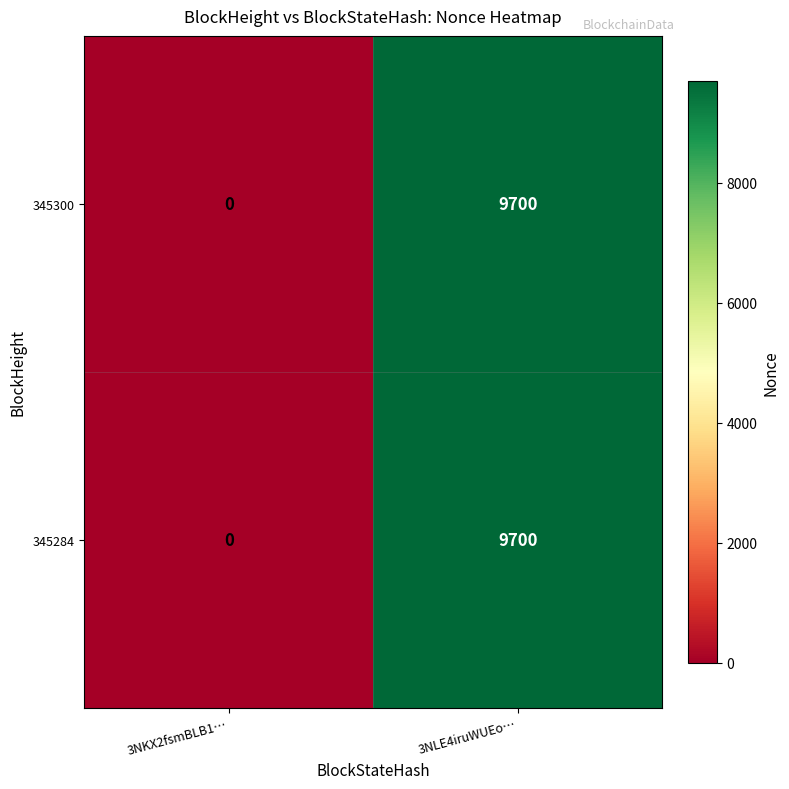

What is the difference between the 345300 values at 3NLE4iruWUEo… and 3NKX2fsmBLB1…?

9700